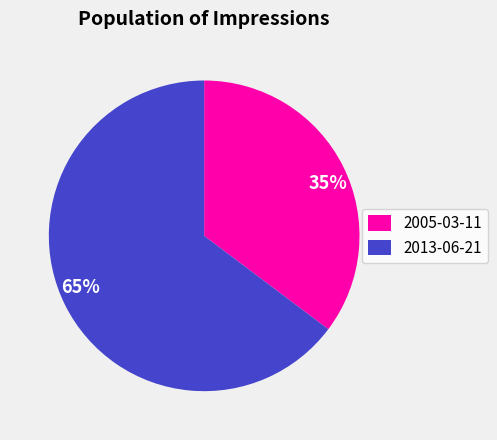

Is it true that 2005-03-11 is 35% of the pie?

True